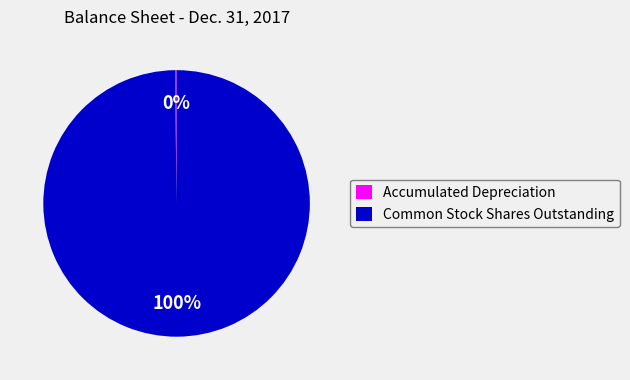

Which slice represents more than half of the pie?

Common Stock Shares Outstanding